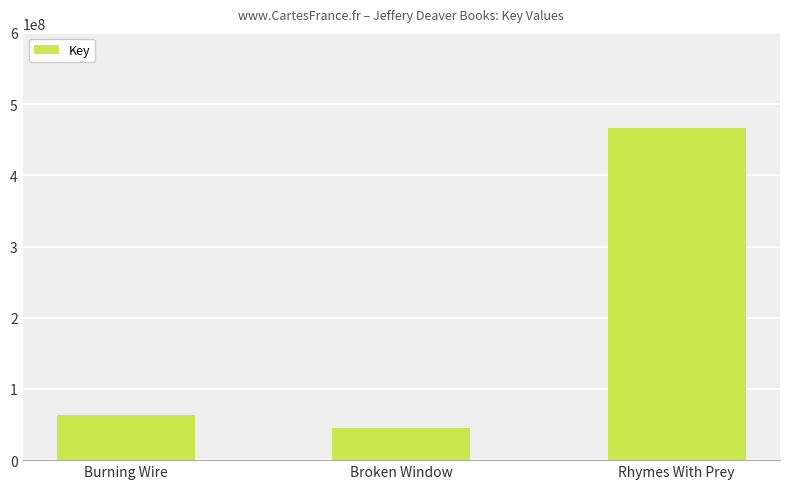

List the labels in order of value, largest first.

Rhymes With Prey, Burning Wire, Broken Window